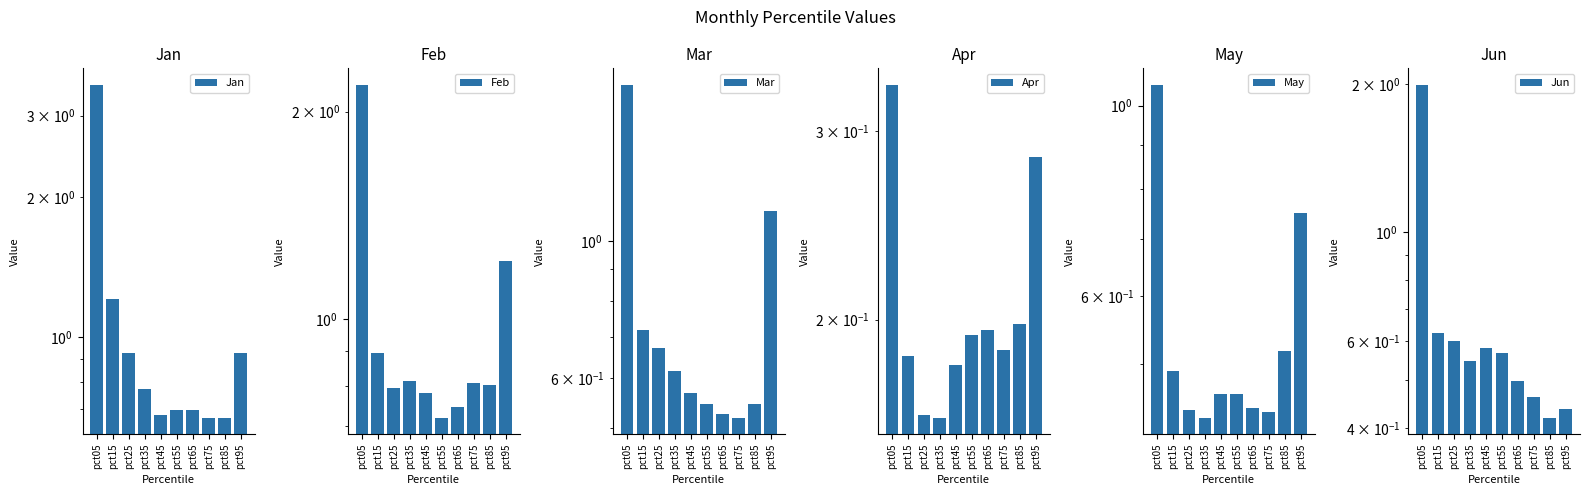

Which series has the largest total across all categories?

Jan